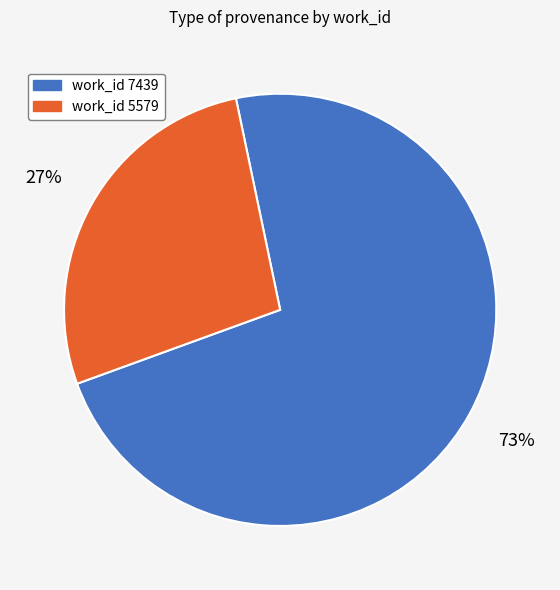

Which slice is the largest?

work_id 7439